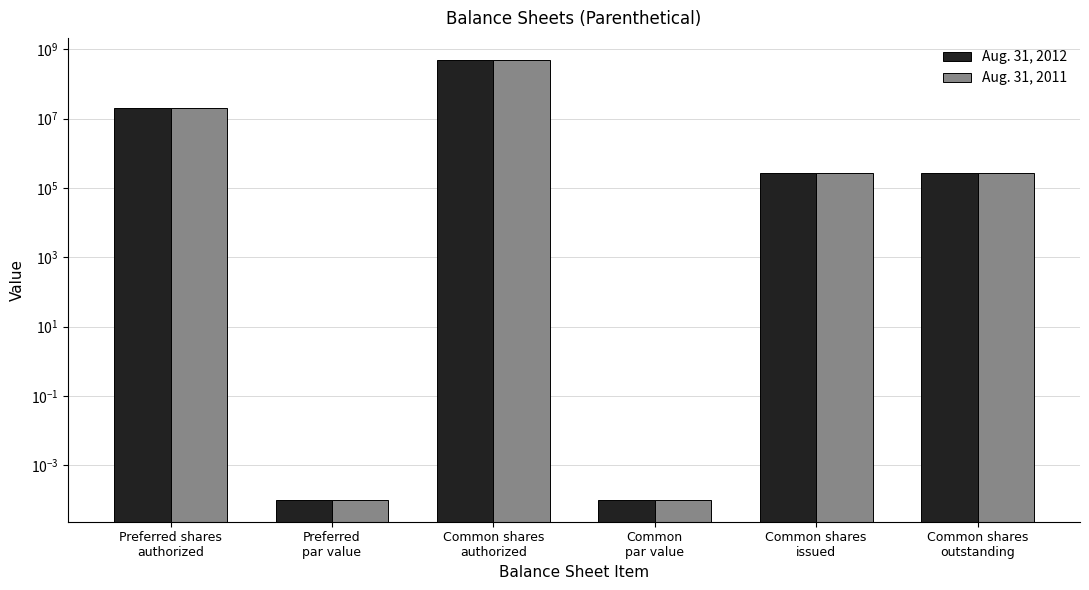

At how many categories does at least one series exceed 45089071?

1